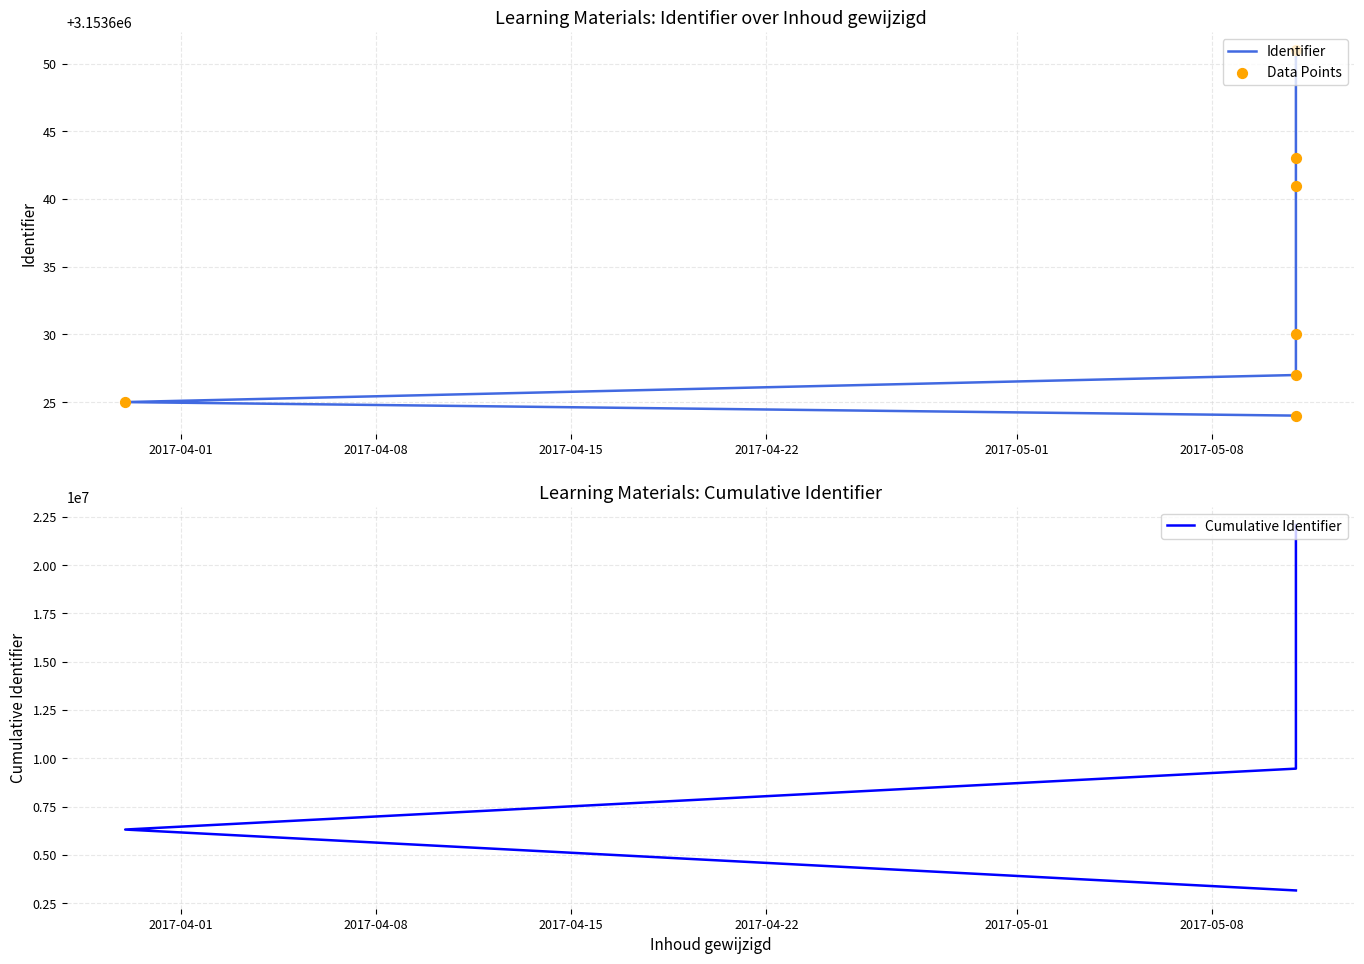

Which series contains the highest Y value?

Cumulative Identifier